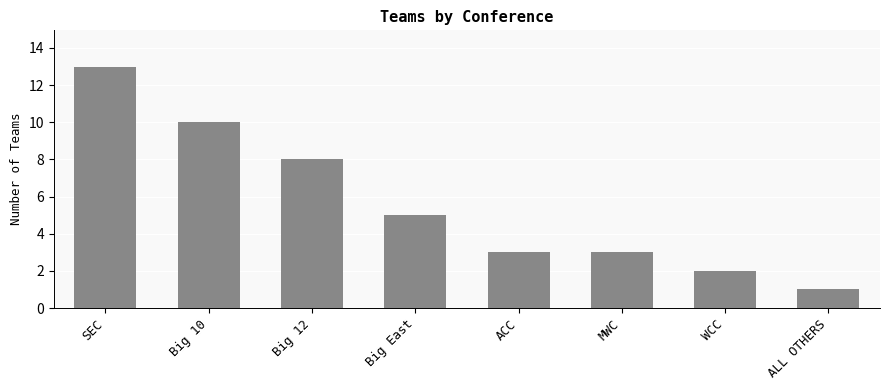

Which has a higher value, Big East or Big 12?

Big 12